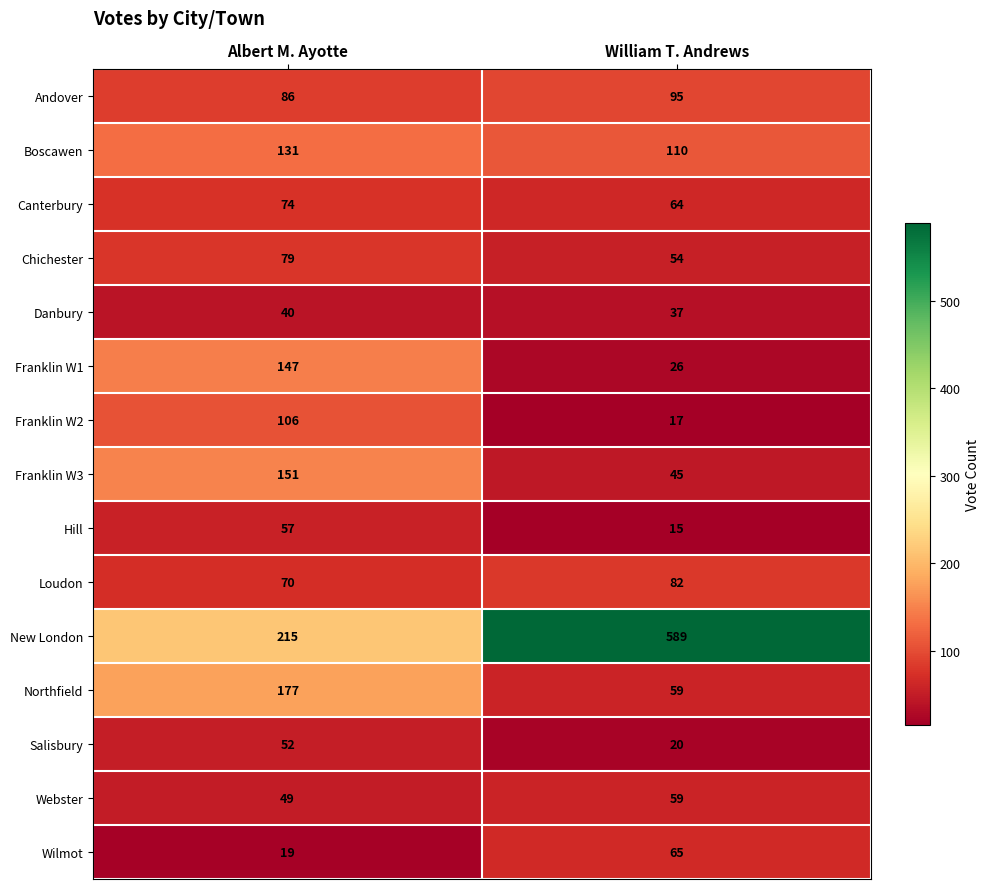

List the series in order of their peak value, highest first.

New London, Northfield, Franklin W3, Franklin W1, Boscawen, Franklin W2, Andover, Loudon, Chichester, Canterbury, Wilmot, Webster, Hill, Salisbury, Danbury